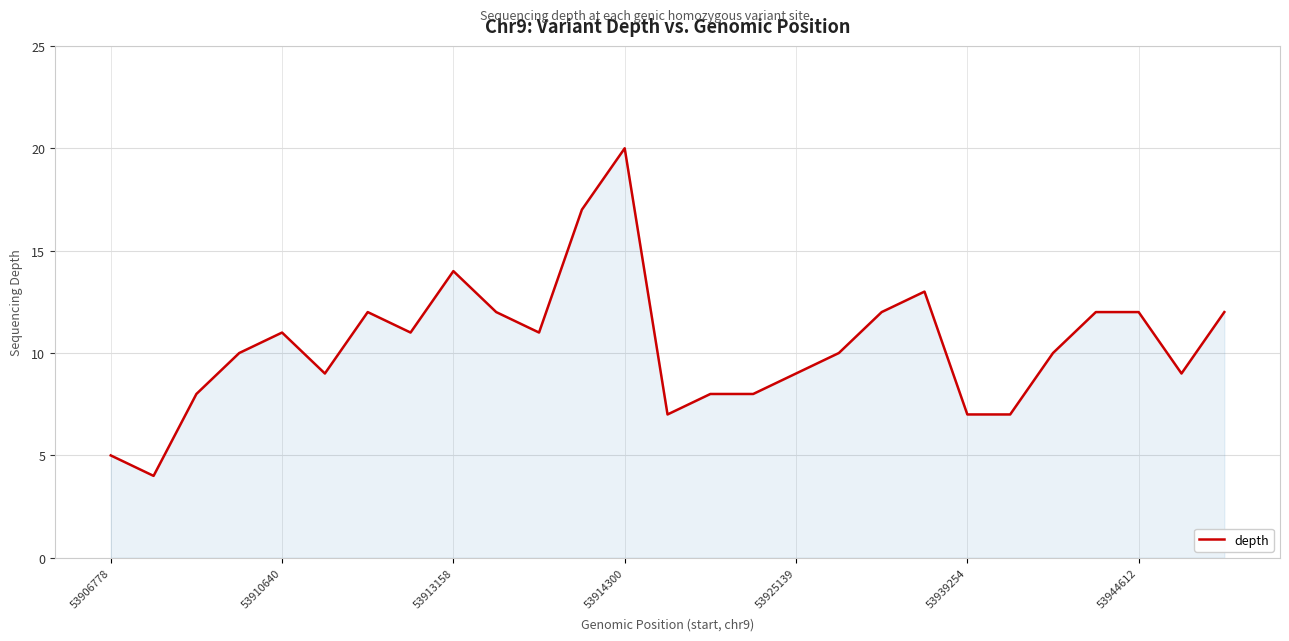

What is the difference between the maximum and minimum values?

16